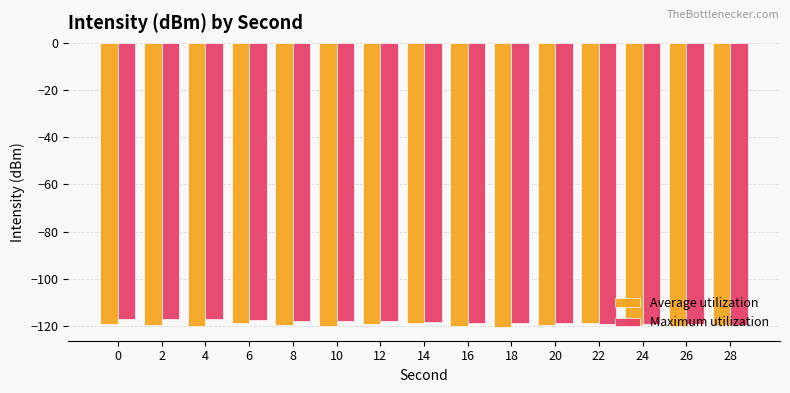

The value of Average utilization at 16 is -120.0. True or false?

True